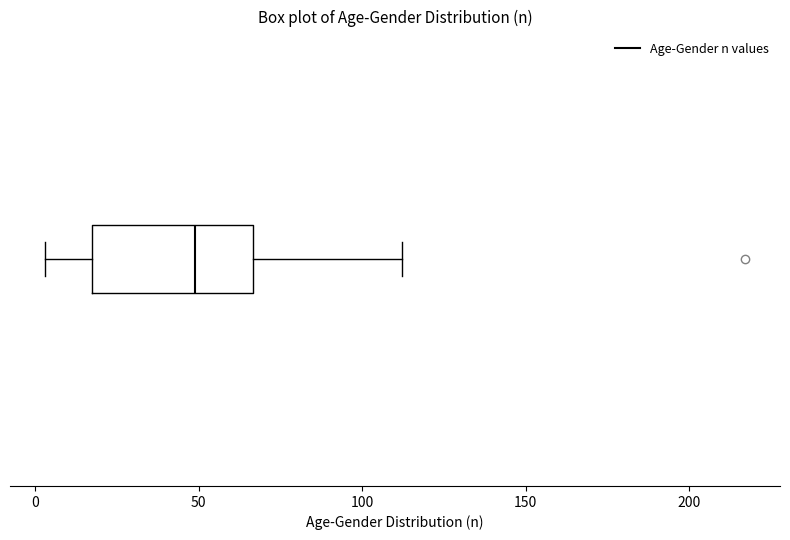

Read this box plot against the x-axis: the position of the median line, the range covered by the box, and the ends of both whiskers. The values are not printed on the chart, so give them approximately, as read against the axis.

median 50, box 15 to 65, whiskers 5 to 110